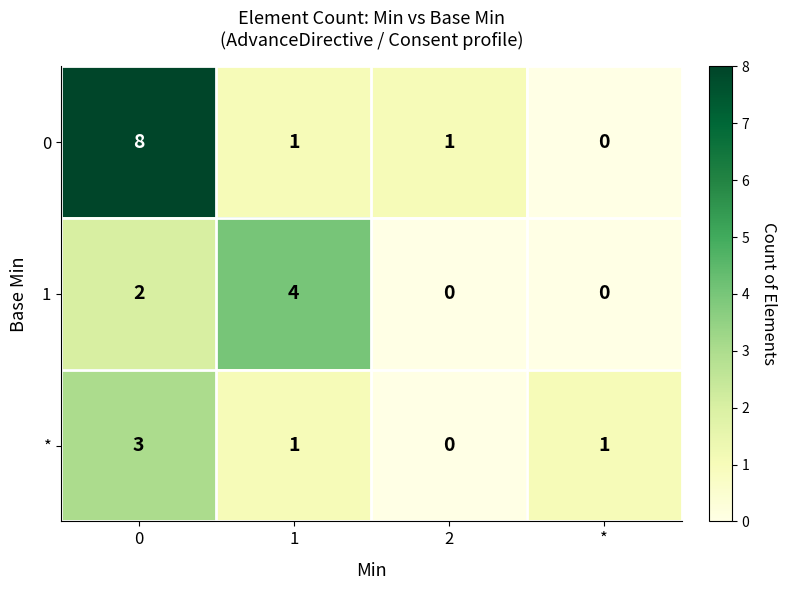

Is it true that 1 equals 1 at 0?

False